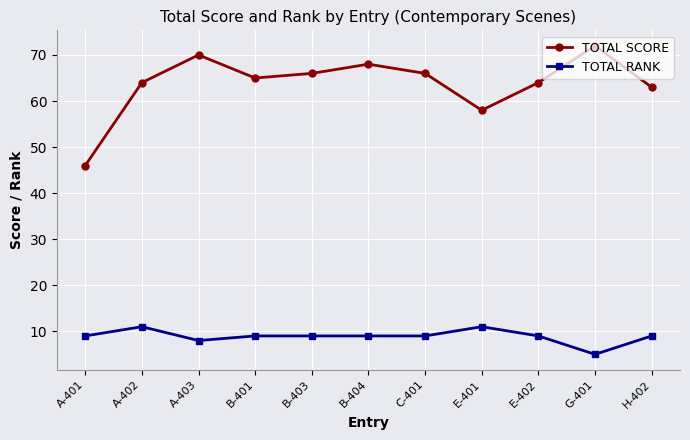

What is the sum of all TOTAL SCORE values?

702